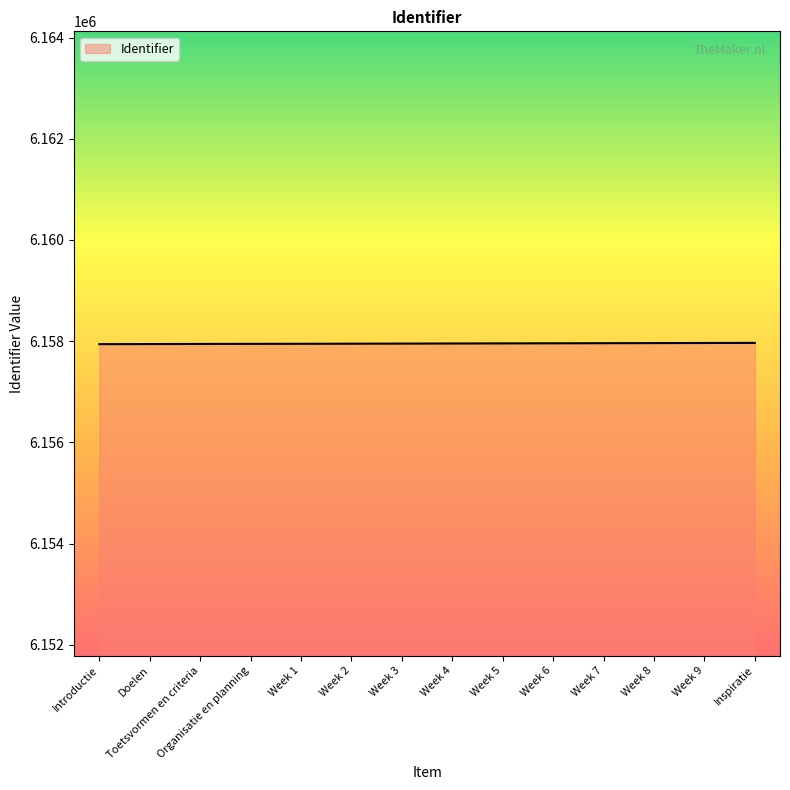

What is the greatest value displayed?

6157966